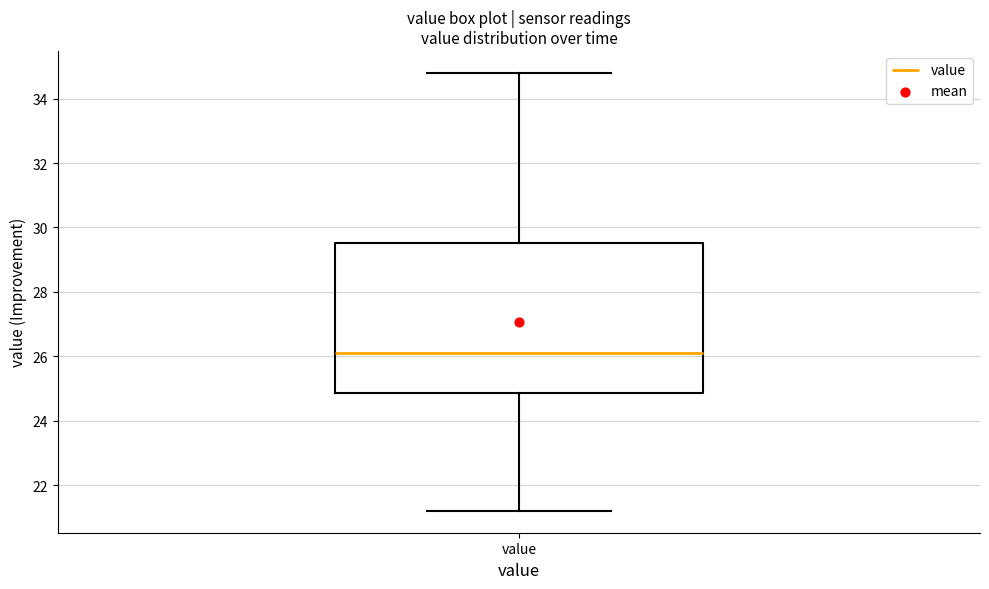

Where is the upper edge of the box for value on the y-axis? The values are not printed on the chart, so give them approximately, as read against the axis.

29.6